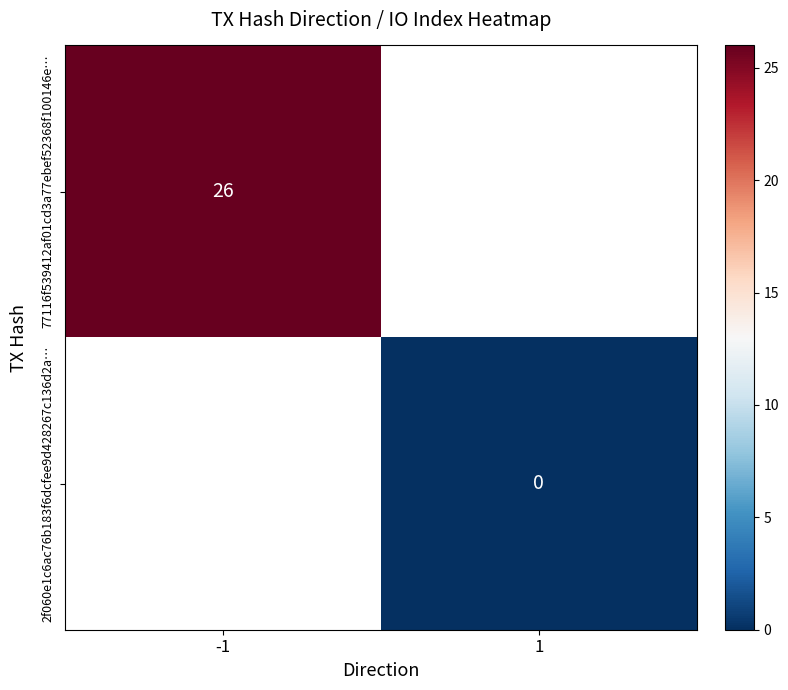

The value of 77116f539412af01cd3a77ebef52368f100146e… at -1 is 26. True or false?

True